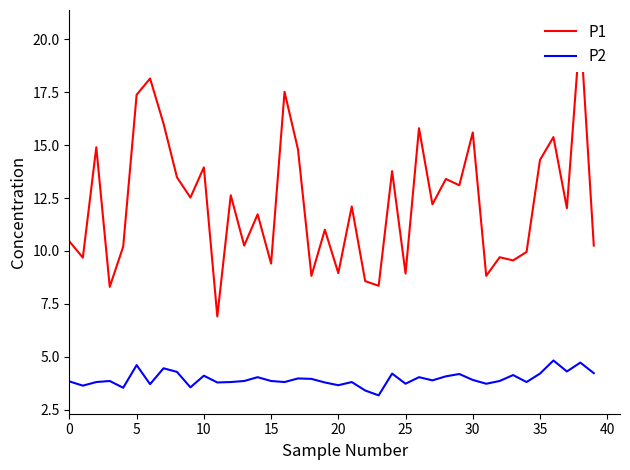

True or false: P1 has more than 0 interior local peaks.

True